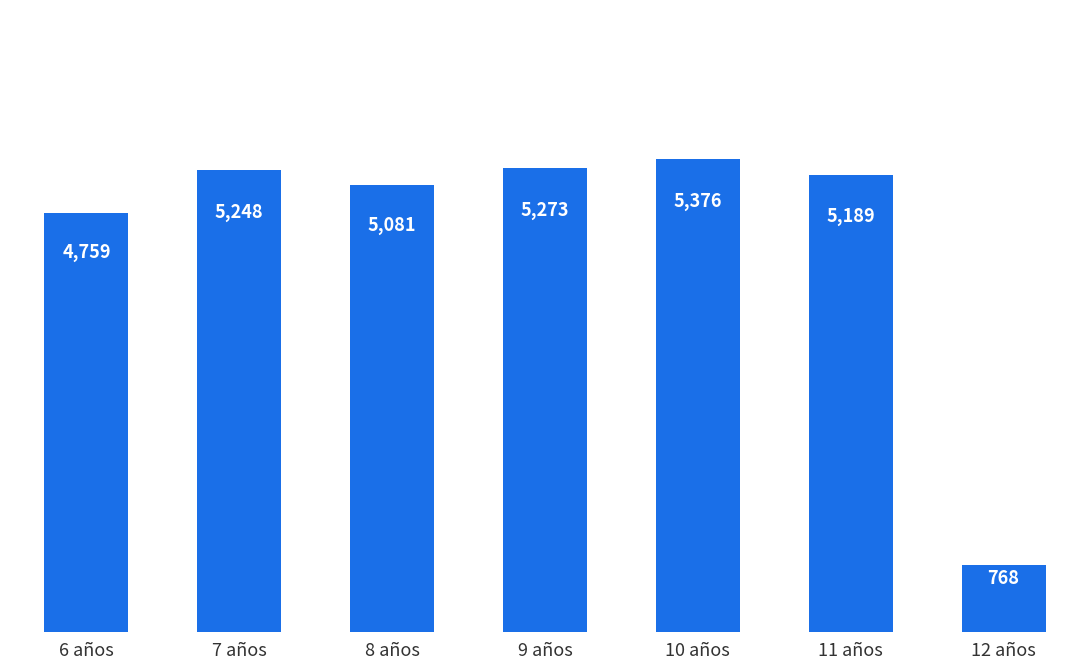

What is the label of the 2nd bar from the right?

11 años